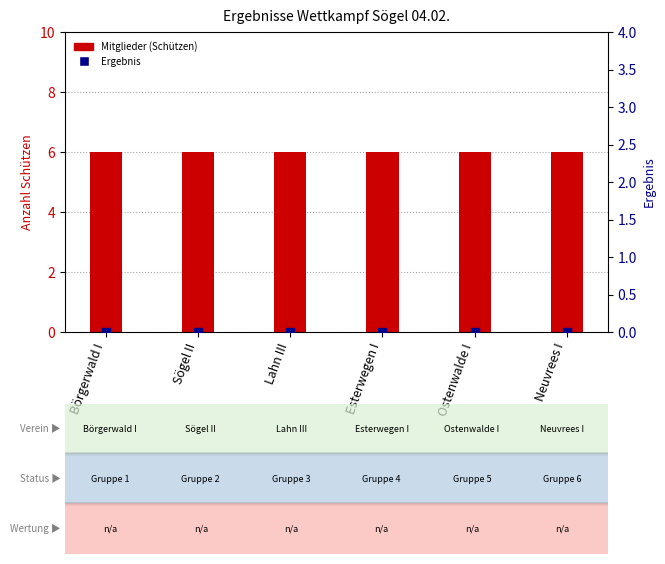

What is the total value across all series at Ostenwalde I?

6